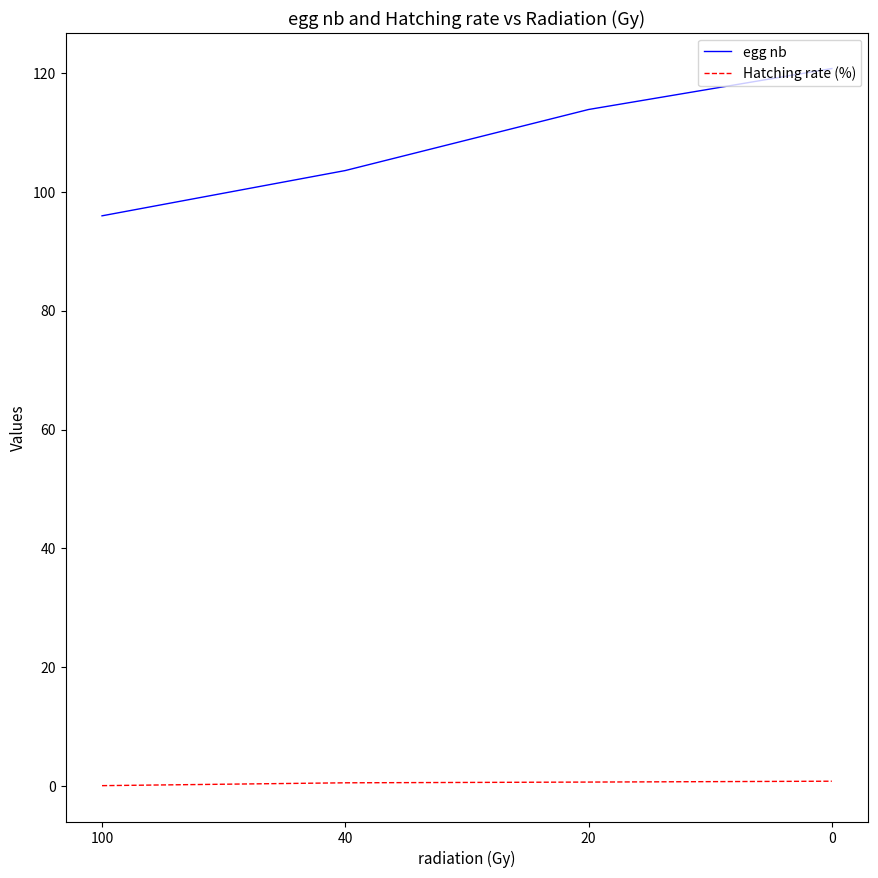

True or false: Hatching rate (%) and egg nb cross at least once.

False